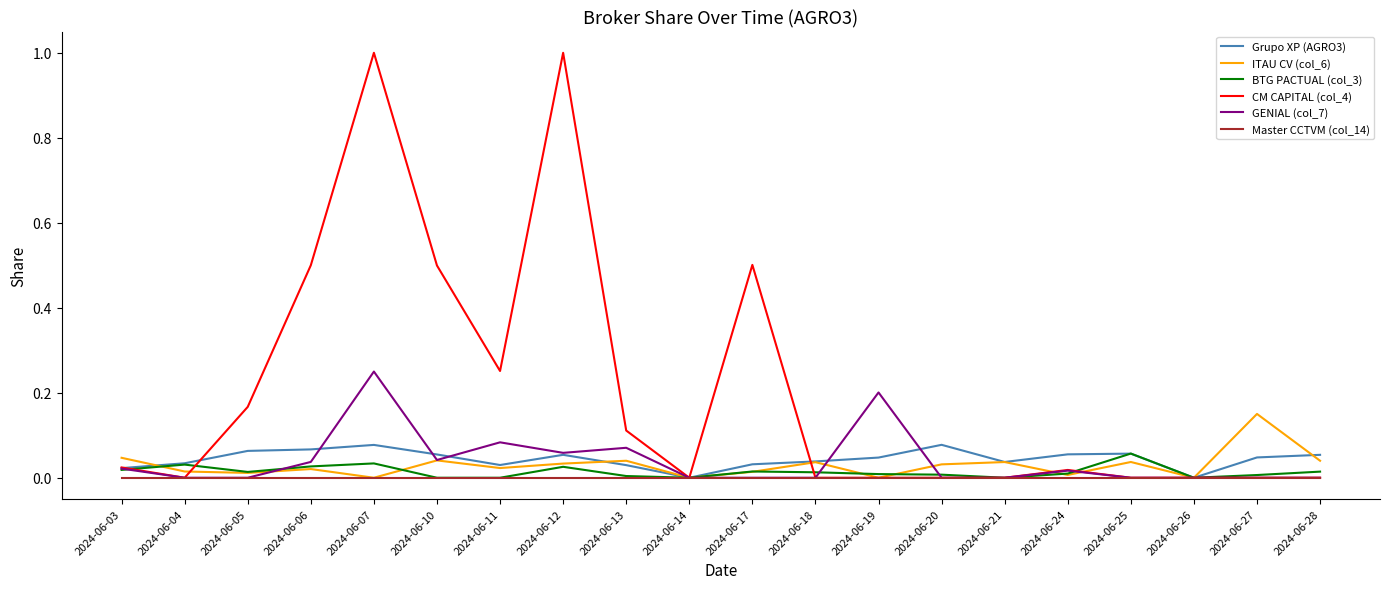

At which category does GENIAL (col_7) reach its first local peak?

2024-06-07